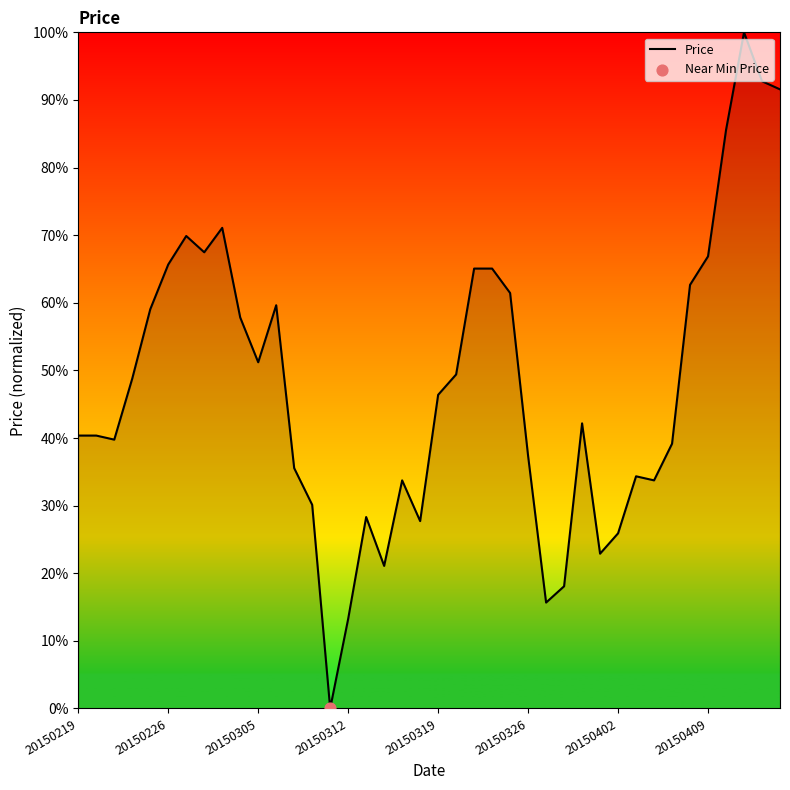

What is the maximum value shown in the chart?

100.0